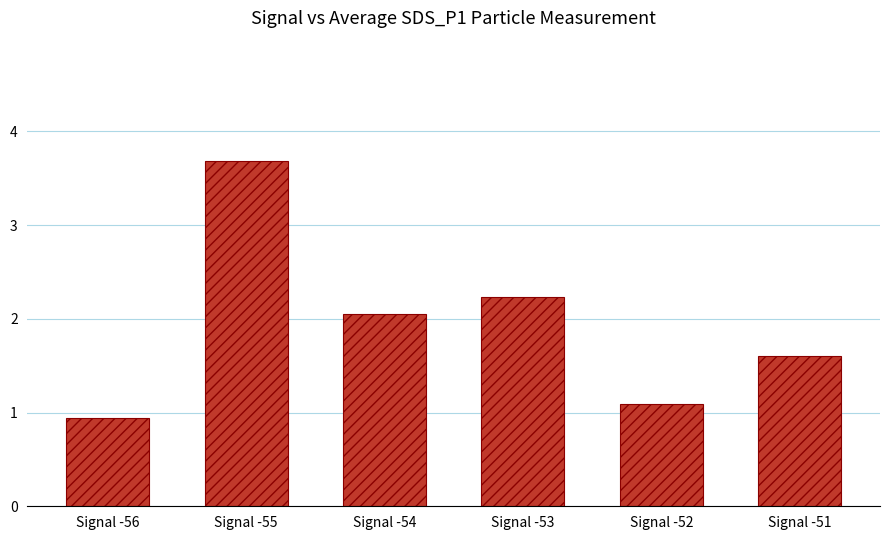

List the labels in order of value, smallest first.

Signal -56, Signal -52, Signal -51, Signal -54, Signal -53, Signal -55